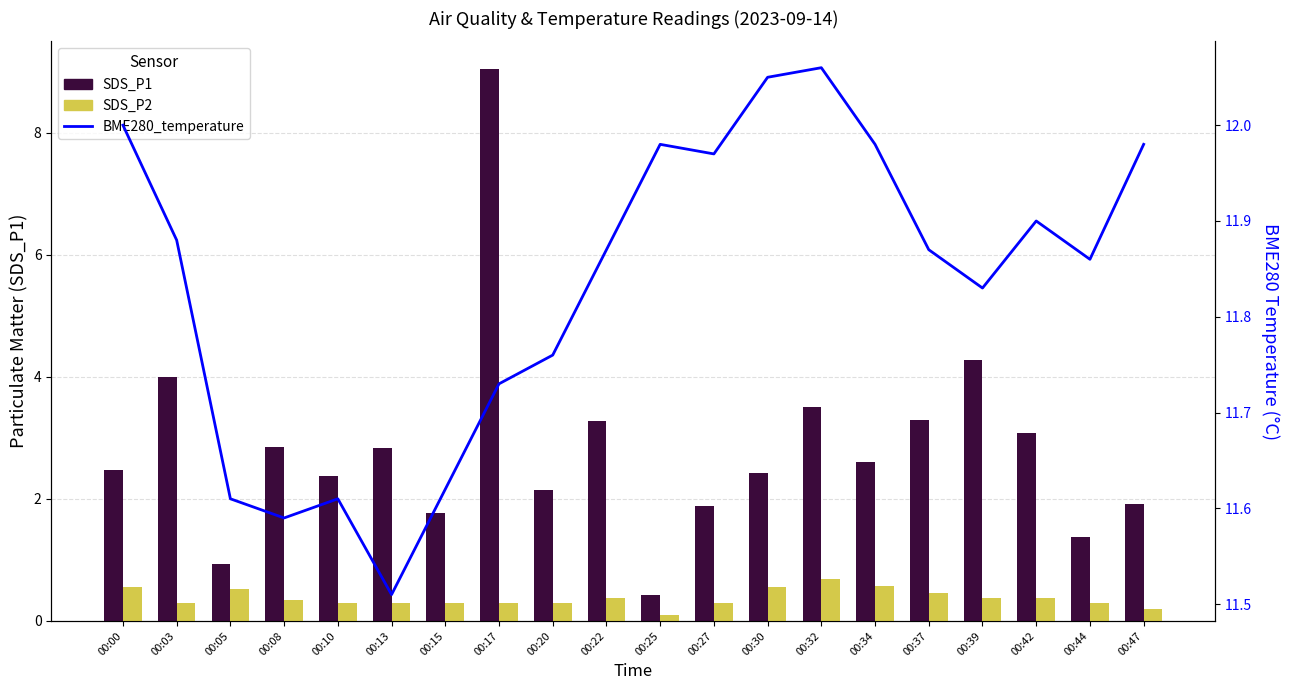

Which series has the widest spread of values?

SDS_P1